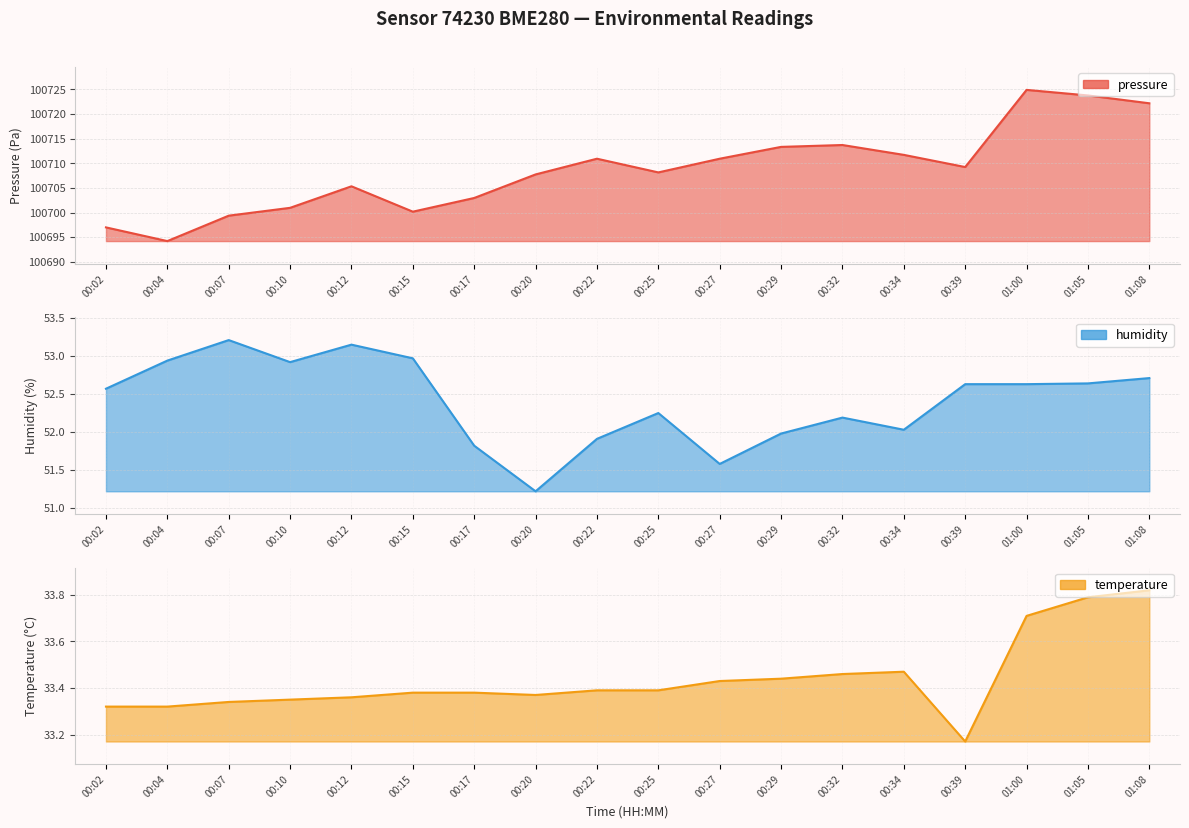

Between 00:20 and 00:25, which series saw the biggest shift?

humidity